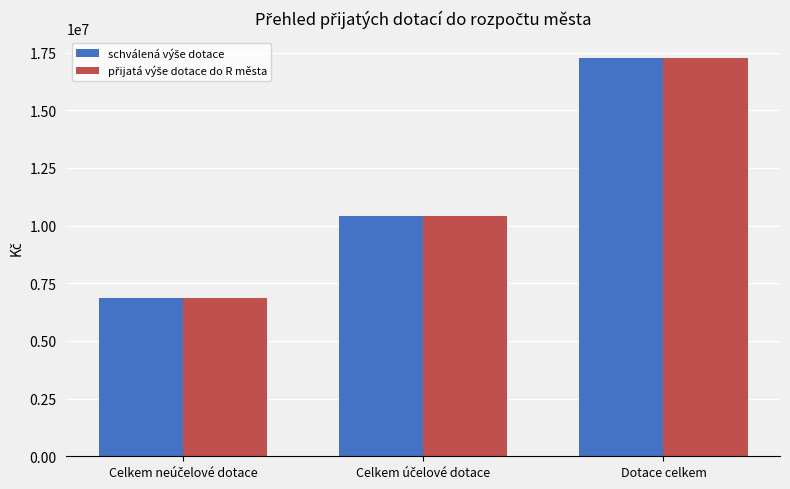

What is the smallest value displayed?

6862900.0